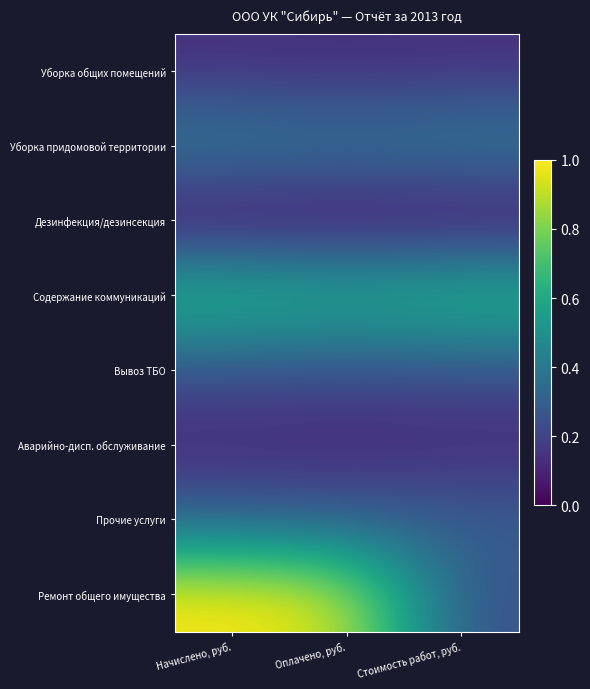

Reading left to right, extract all data points from this chart.

Уборка общих помещений: Начислено, руб.=0.1	Оплачено, руб.=0.1	Стоимость работ, руб.=0.1
Уборка придомовой территории: Начислено, руб.=0.4	Оплачено, руб.=0.4	Стоимость работ, руб.=0.4
Дезинфекция/дезинсекция: Начислено, руб.=0.0	Оплачено, руб.=0.0	Стоимость работ, руб.=0.0
Содержание коммуникаций: Начислено, руб.=0.7	Оплачено, руб.=0.7	Стоимость работ, руб.=0.7
Вывоз ТБО: Начислено, руб.=0.2	Оплачено, руб.=0.2	Стоимость работ, руб.=0.2
Аварийно-дисп. обслуживание: Начислено, руб.=0.1	Оплачено, руб.=0.1	Стоимость работ, руб.=0.1
Прочие услуги: Начислено, руб.=0.3	Оплачено, руб.=0.3	Стоимость работ, руб.=0.3
Ремонт общего имущества: Начислено, руб.=1.0	Оплачено, руб.=0.9	Стоимость работ, руб.=0.2